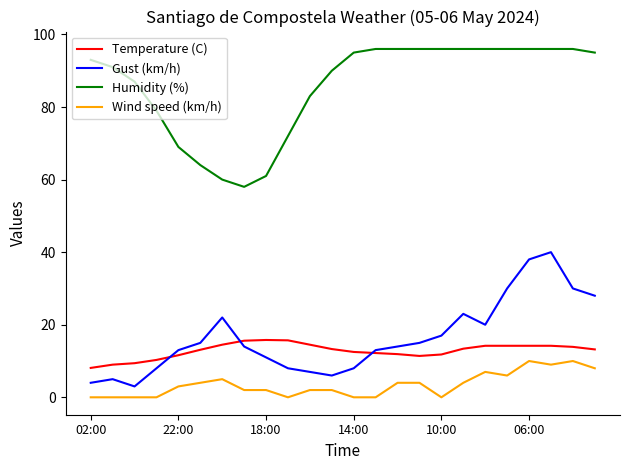

True or false: Wind speed (km/h) and Humidity (%) intersect in this chart.

False